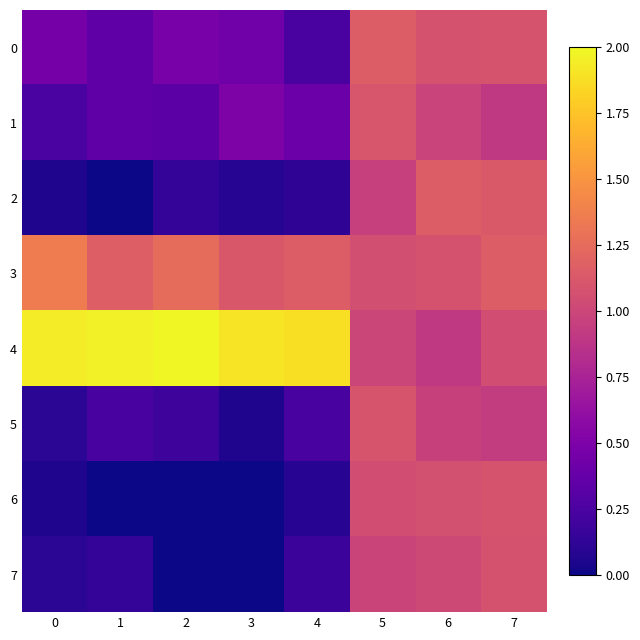

Reading left to right, transcribe all the data shown in this chart.

0: 0=0.5	1=0.3	2=0.5	3=0.4	4=0.2	5=1.2	6=1.1	7=1.1
1: 0=0.2	1=0.4	2=0.3	3=0.5	4=0.4	5=1.1	6=1.0	7=0.9
2: 0=0.1	1=0.0	2=0.1	3=0.1	4=0.1	5=1.0	6=1.2	7=1.1
3: 0=1.4	1=1.2	2=1.3	3=1.1	4=1.2	5=1.1	6=1.1	7=1.1
4: 0=1.9	1=2.0	2=2.0	3=1.9	4=1.9	5=1.0	6=0.9	7=1.1
5: 0=0.1	1=0.2	2=0.2	3=0.1	4=0.2	5=1.1	6=1.0	7=0.9
6: 0=0.1	1=0.0	2=0.0	3=0.0	4=0.1	5=1.1	6=1.1	7=1.1
7: 0=0.1	1=0.1	2=0.0	3=0.0	4=0.2	5=1.0	6=1.0	7=1.1